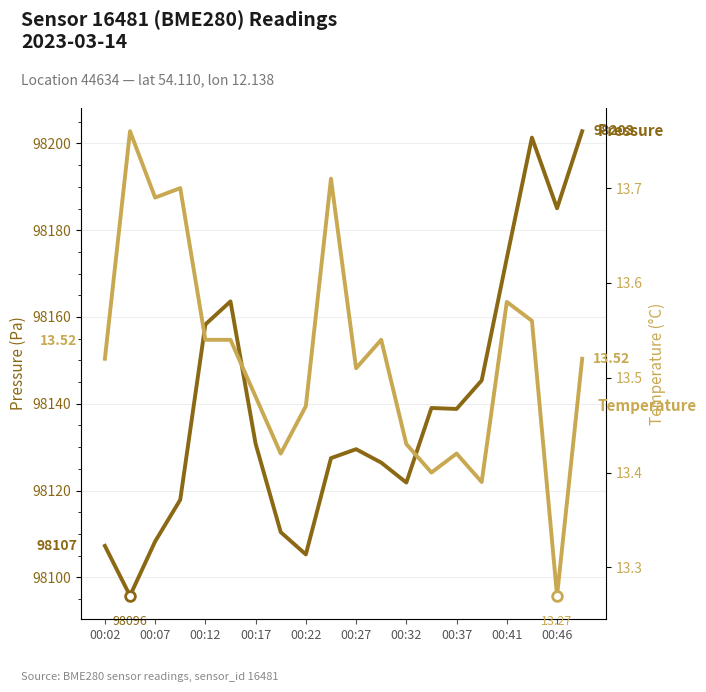

What are all the series names shown in the legend?

pressure, temperature